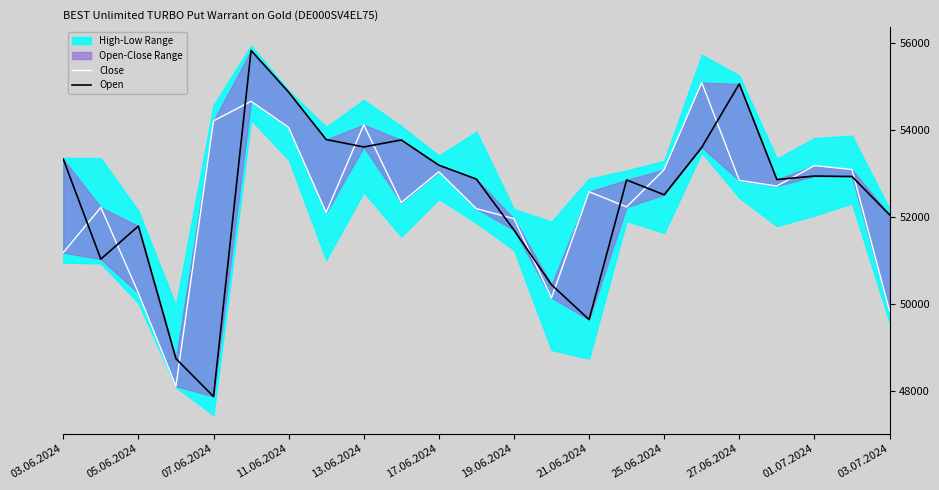

What is the total value across all series at 15?

105070